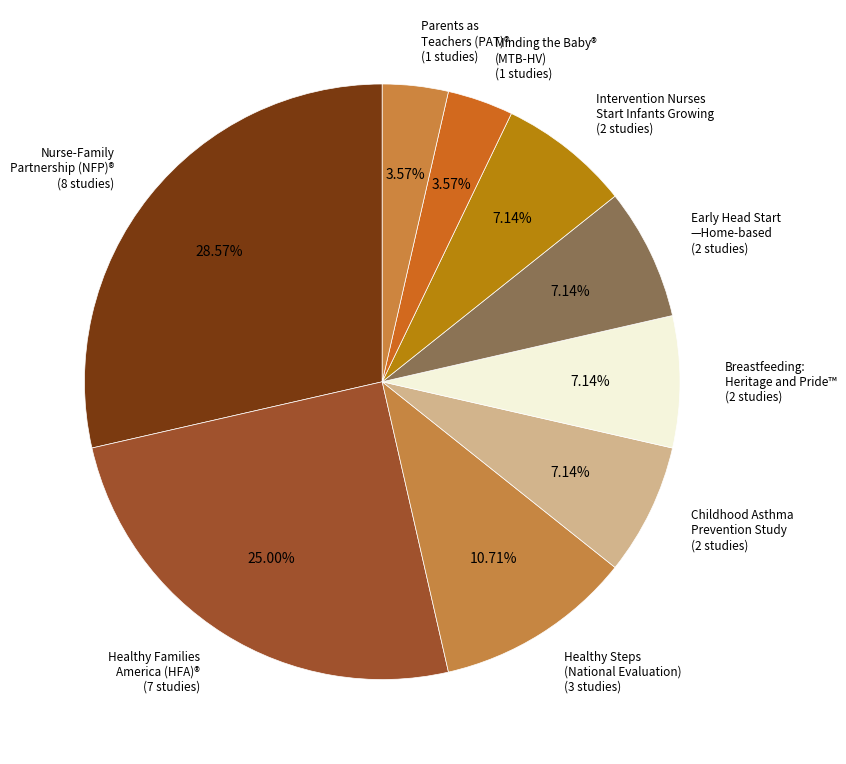

How many slices are in this pie chart?

9